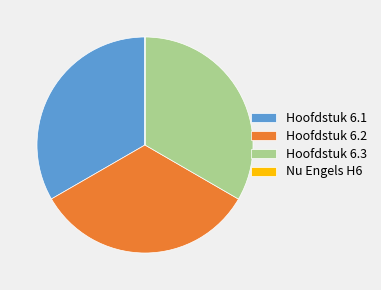

Is there any slice that represents more than half of the pie?

No